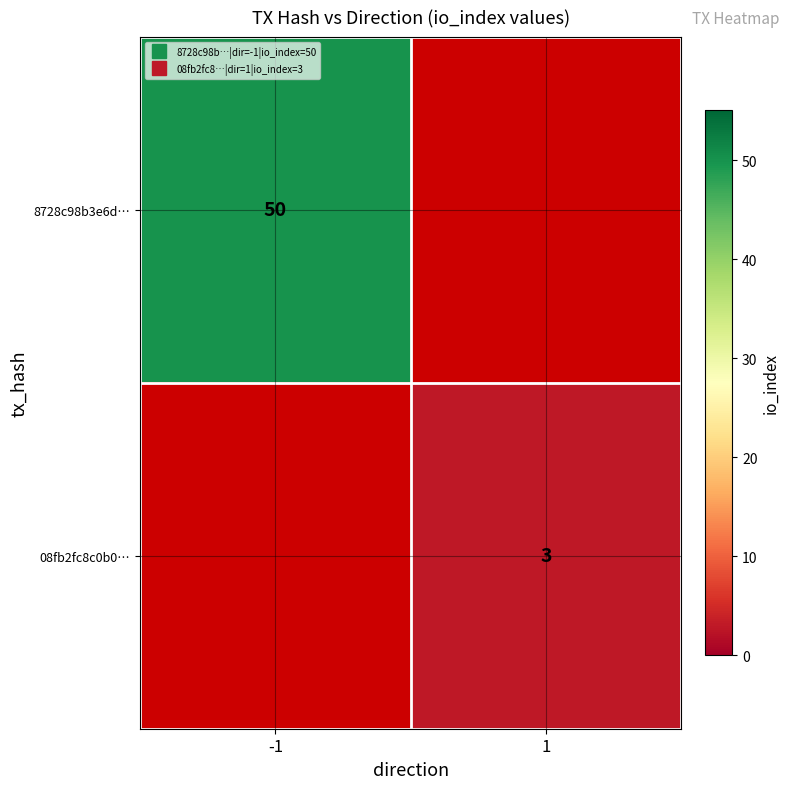

How many positive values does the 8728c98b3e6d… series have?

1